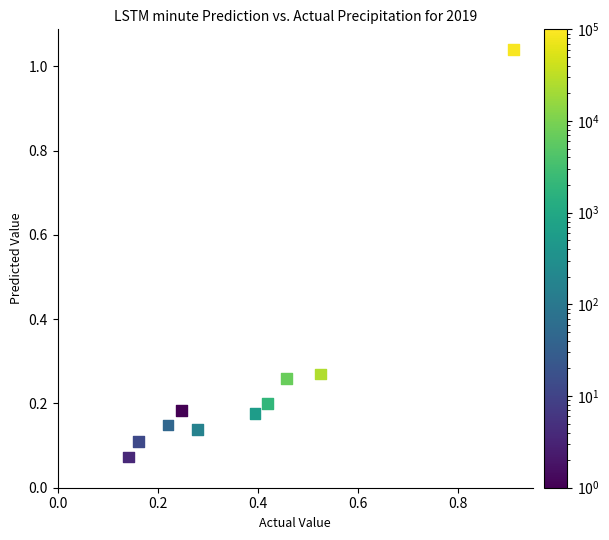

What is the range of X values (max minus min)?

0.8